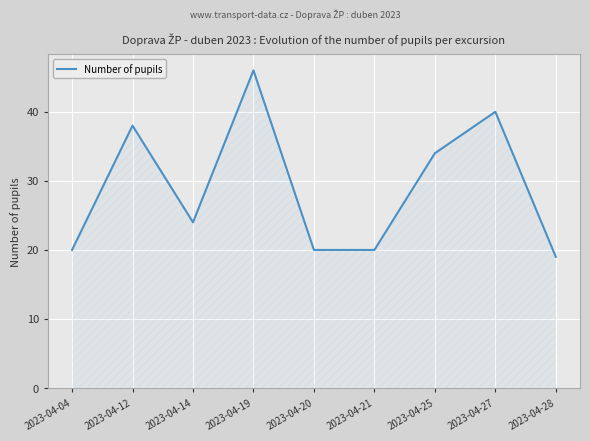

How many series are shown in this chart?

1